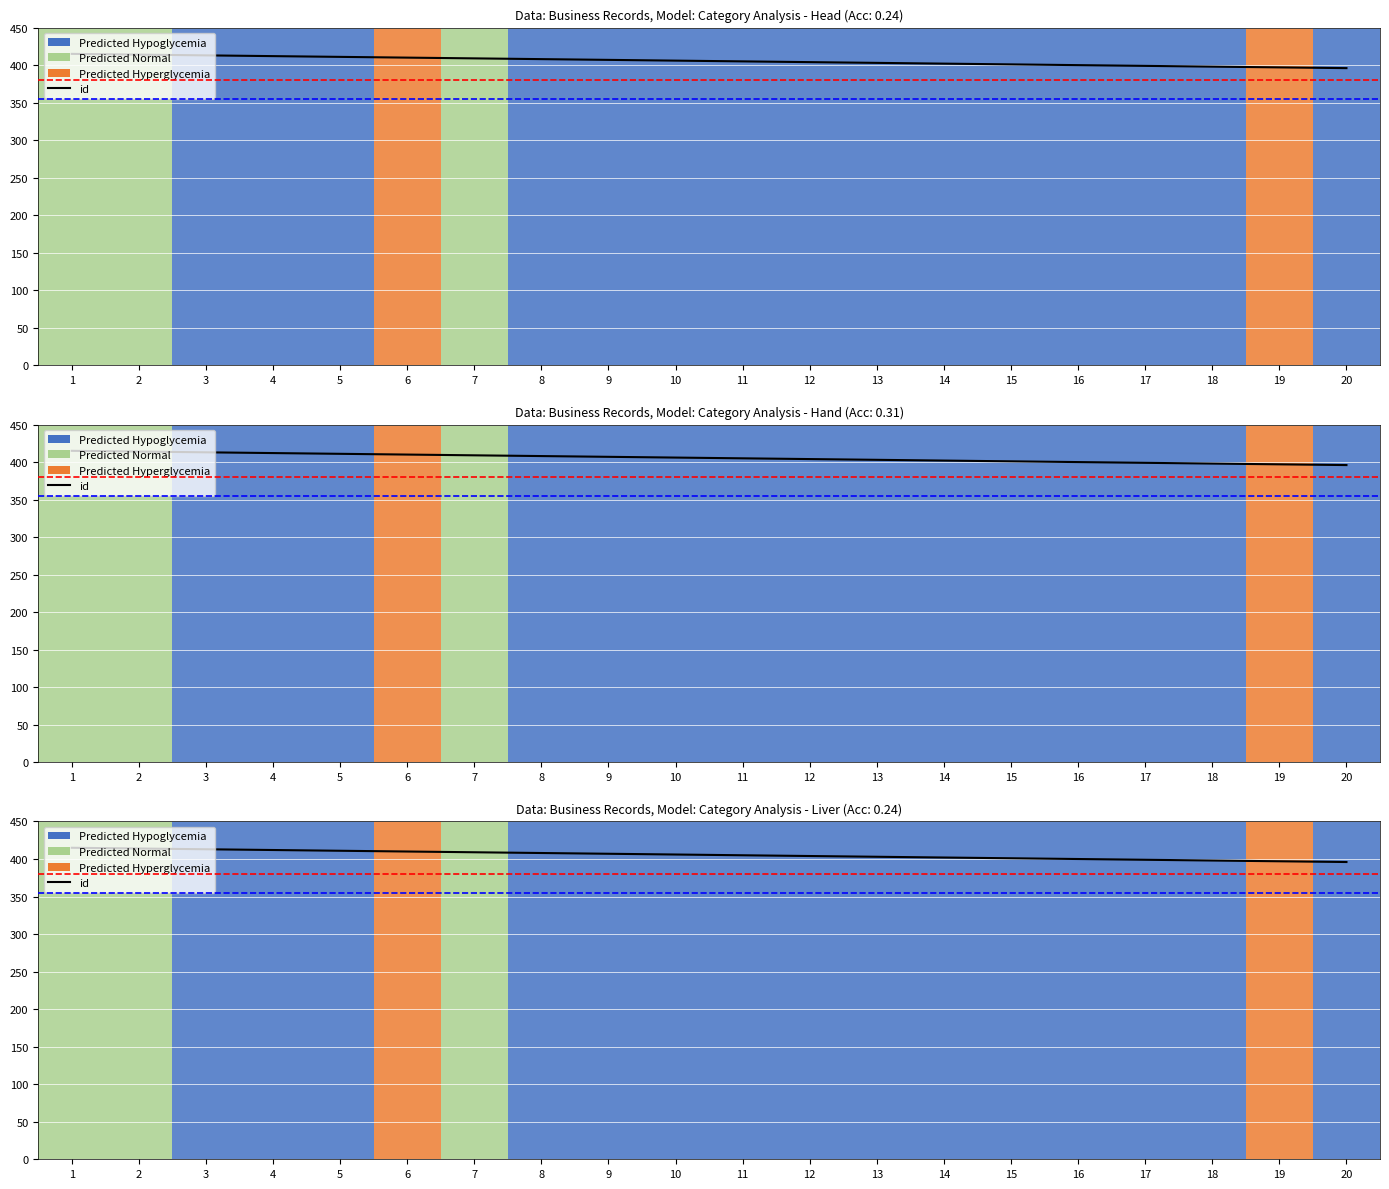

Reading left to right, transcribe all the data shown in this chart.

415	414	413	412	411	410	409	408	407	406	405	404	403	402	401	400	399	398	397	396